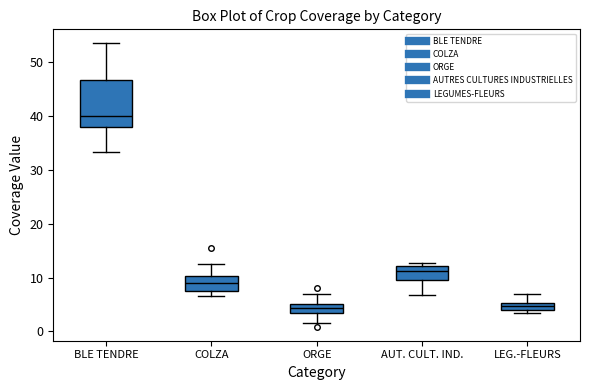

Which box's median line is the highest?

BLE TENDRE